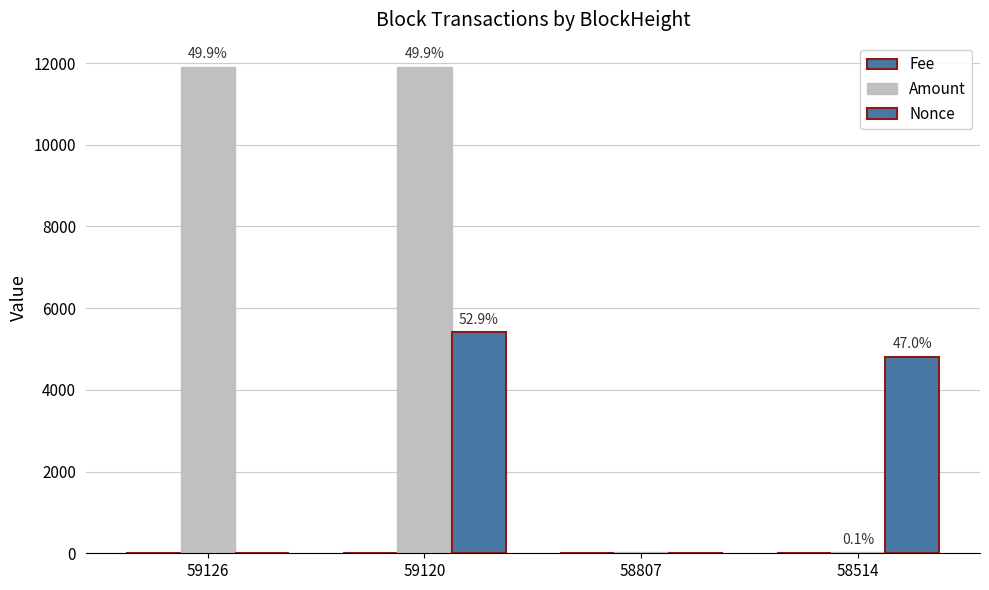

True or false: Nonce has a value of 7313.6 at 58514.

False